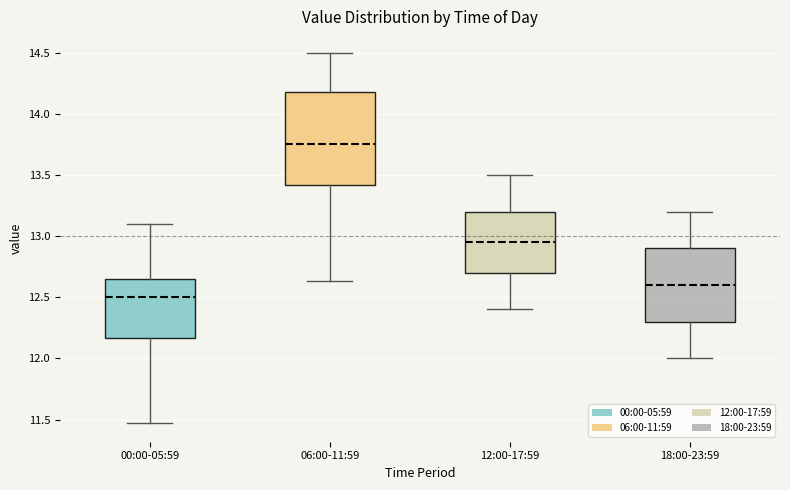

Reading left to right, transcribe this box plot: for each box, give where its median line is, the range the box spans, and where its two whiskers end, as read against the y-axis. The values are not printed on the chart, so give them approximately, as read against the axis.

00:00-05:59: median 12.50, box 12.15 to 12.65, whiskers 11.45 to 13.10
06:00-11:59: median 13.75, box 13.40 to 14.20, whiskers 12.65 to 14.50
12:00-17:59: median 12.95, box 12.70 to 13.20, whiskers 12.40 to 13.50
18:00-23:59: median 12.60, box 12.30 to 12.90, whiskers 12.00 to 13.20